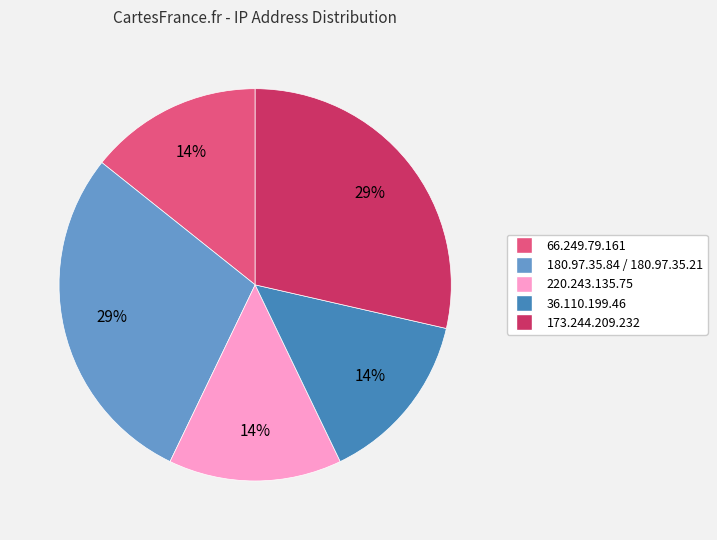

To the nearest percent, what percentage of the pie is 36.110.199.46?

14%